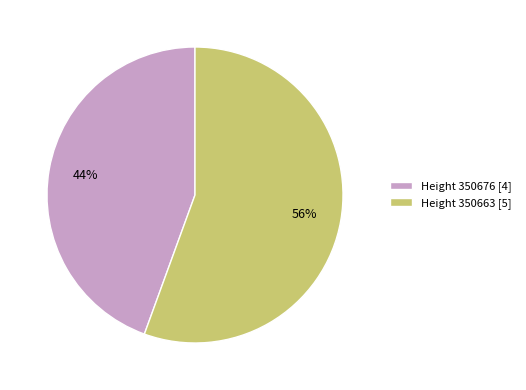

The Height 350663 [5] slice represents 56% of the pie. True or false?

True